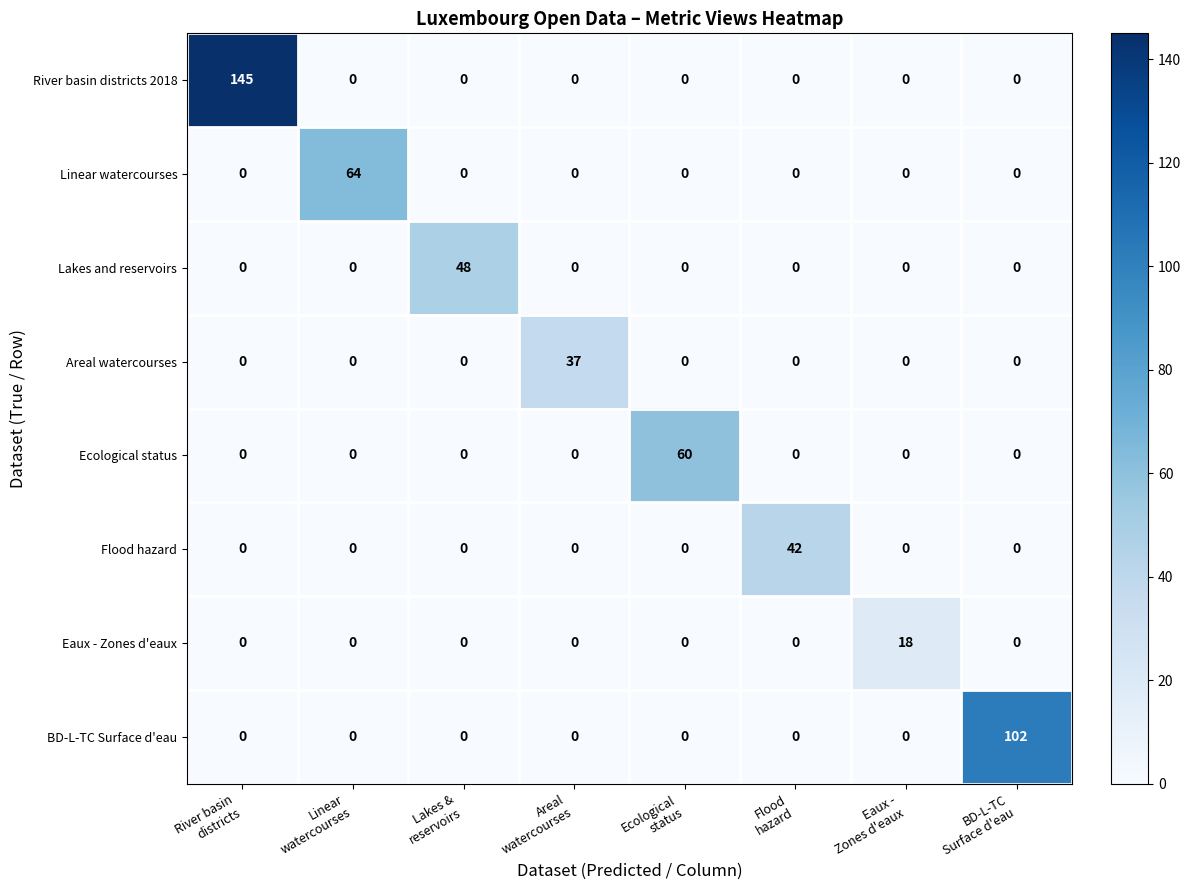

Which series has the largest total across all categories?

River basin districts 2018